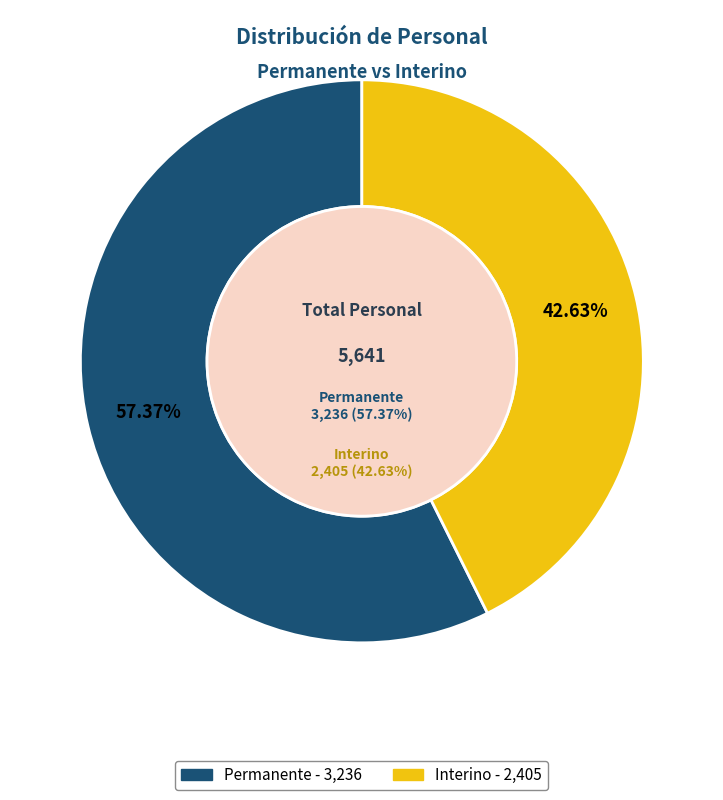

Is it true that Interino is 43% of the pie?

True